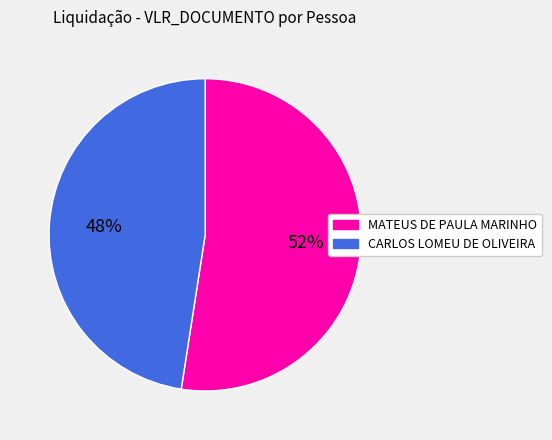

To the nearest percent, what percentage of the pie is CARLOS LOMEU DE OLIVEIRA?

48%